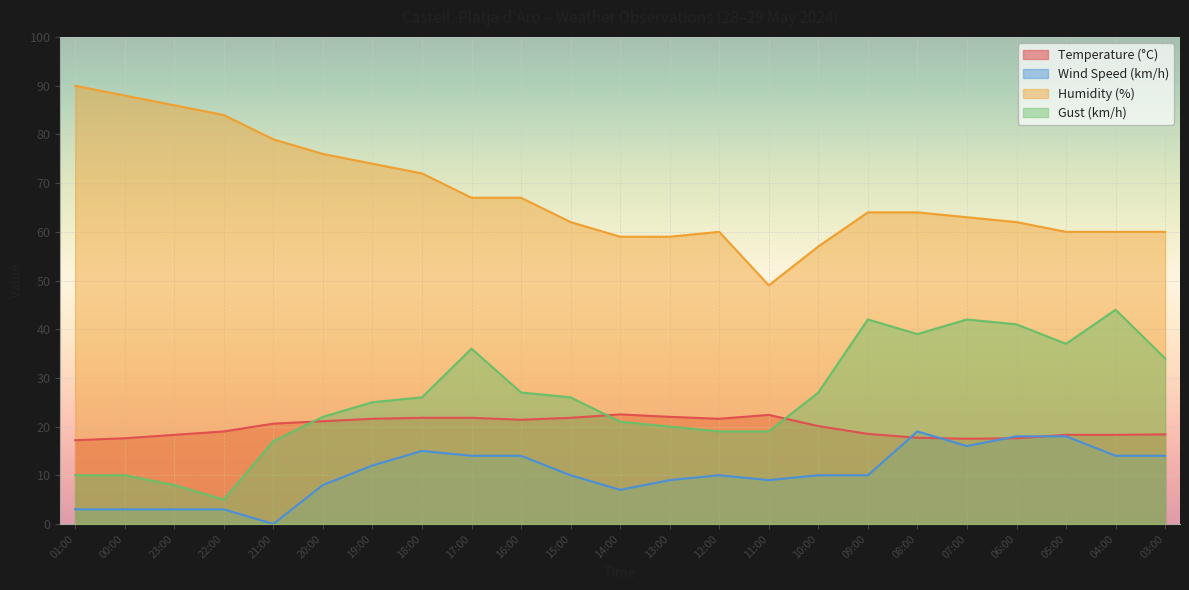

Rank the categories by Gust (km/h) value from lowest to highest.

22:00, 23:00, 01:00, 00:00, 21:00, 12:00, 11:00, 13:00, 14:00, 20:00, 19:00, 18:00, 15:00, 16:00, 10:00, 03:00, 17:00, 05:00, 08:00, 06:00, 09:00, 07:00, 04:00